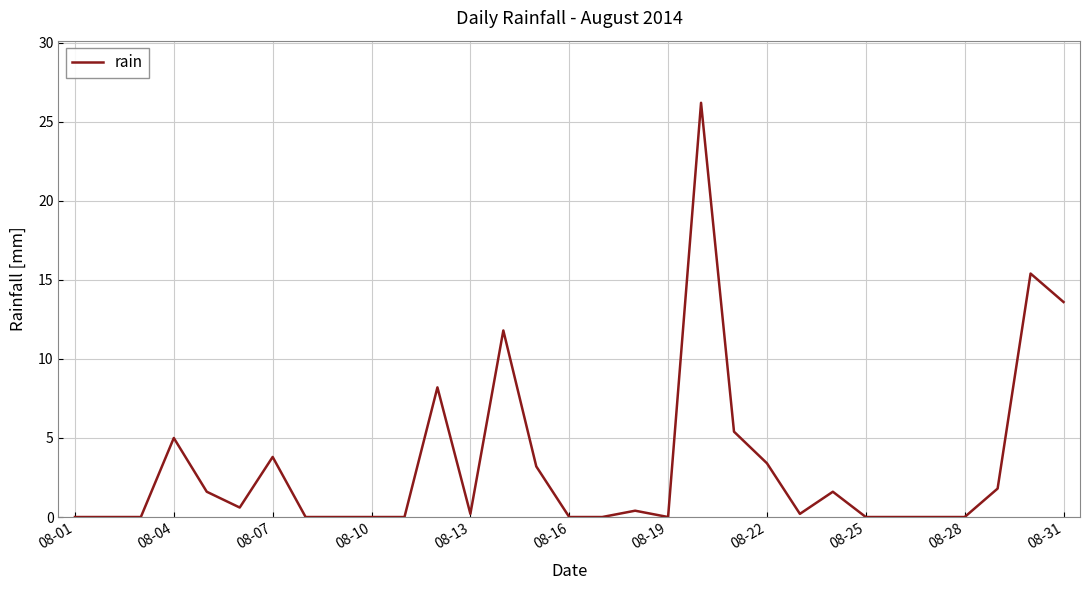

What is the difference between the maximum and minimum values?

26.2